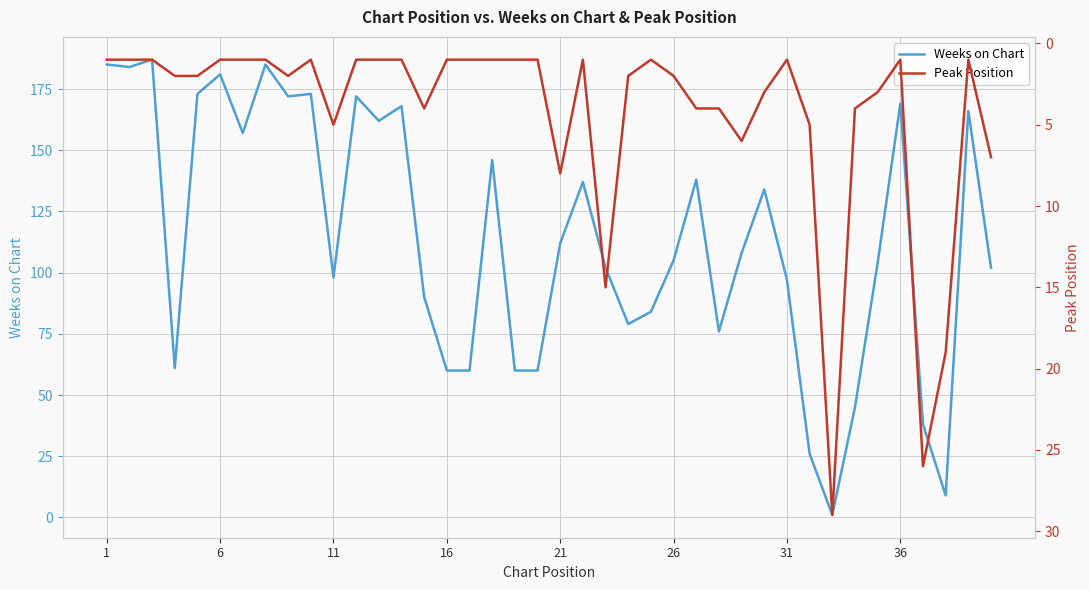

Does the chart display data point markers on the line(s)?

No